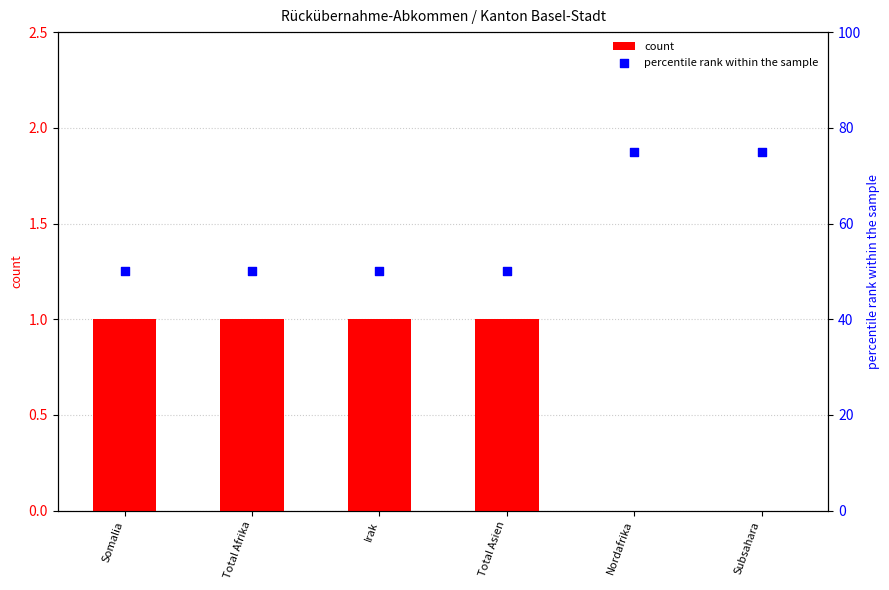

Which series has the widest spread of Y values?

percentile rank within the sample